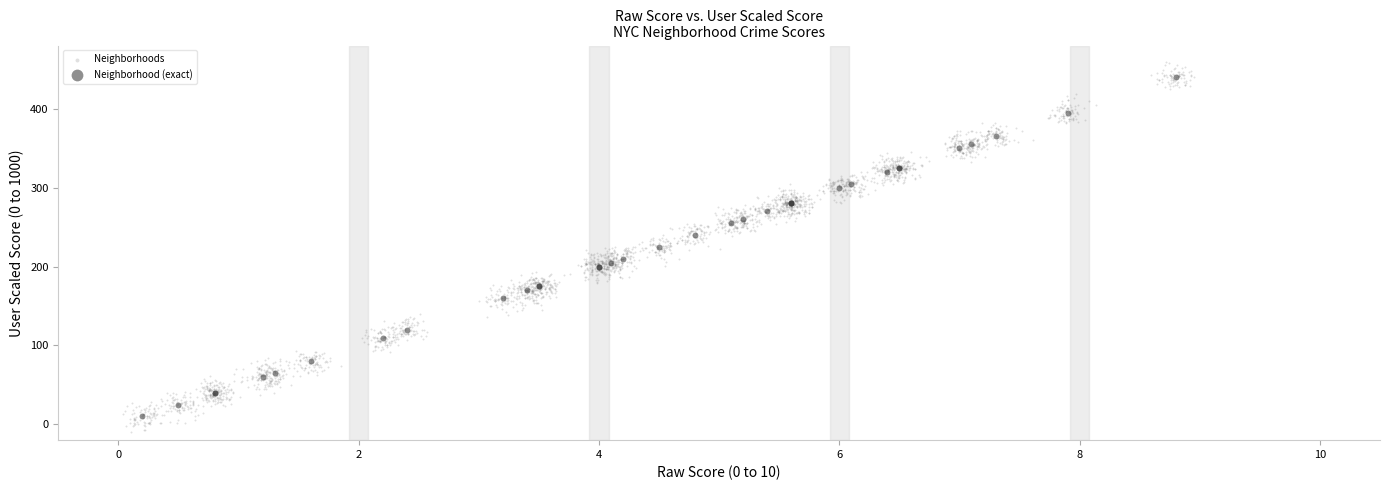

Which series has the widest spread of Y values?

Neighborhoods